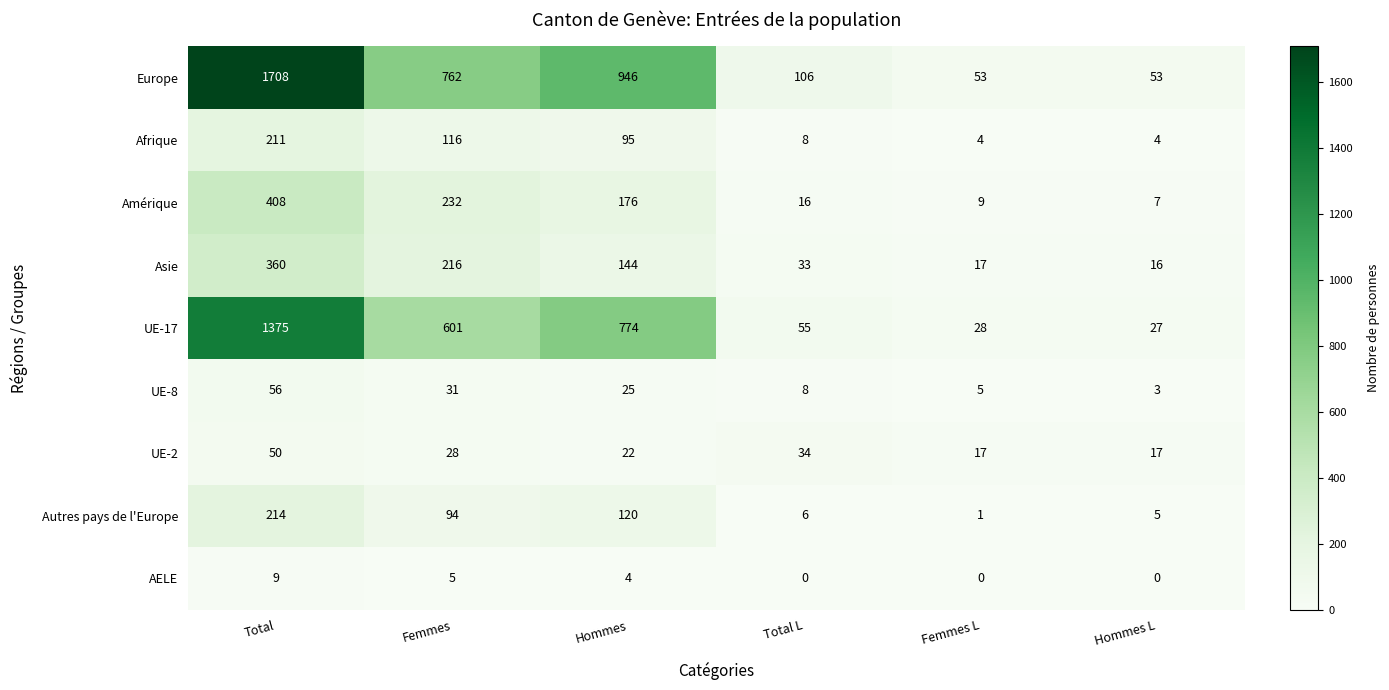

The value of Asie at Total L is 22. True or false?

False